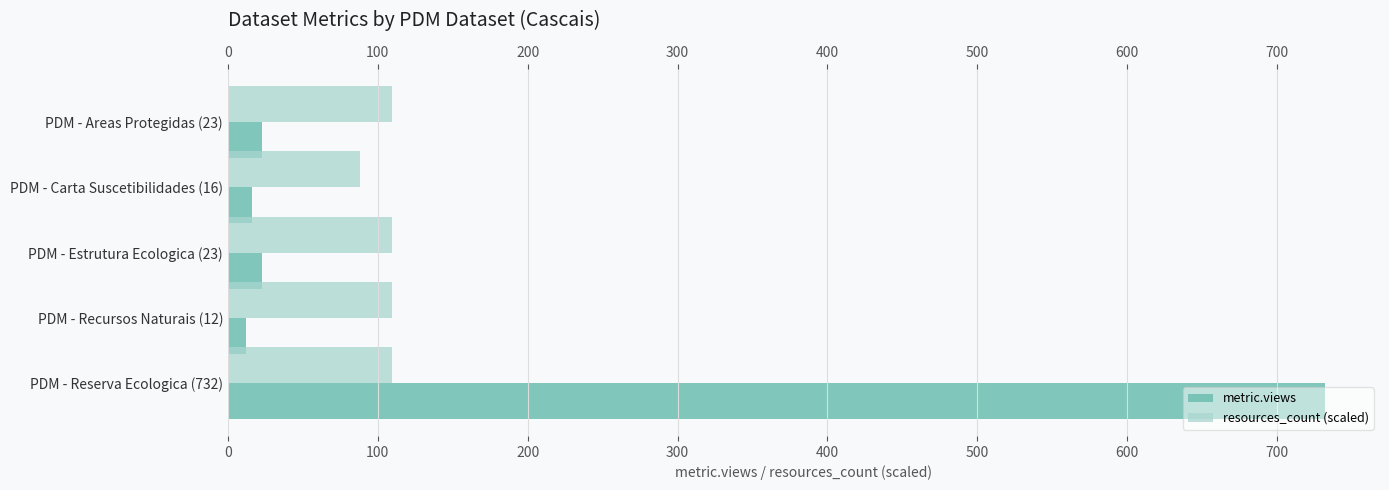

True or false: resources_count (scaled) has a value of 109.8 at PDM - Reserva Ecologica (732).

True